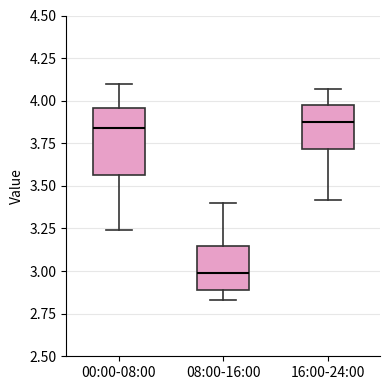

Comparing the boxes themselves (not the whiskers), which one is the tallest?

00:00-08:00